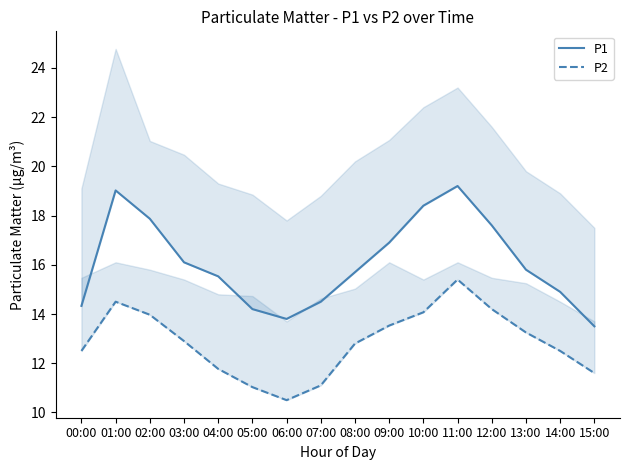

Where does the P2 series first go above 12?

00:00